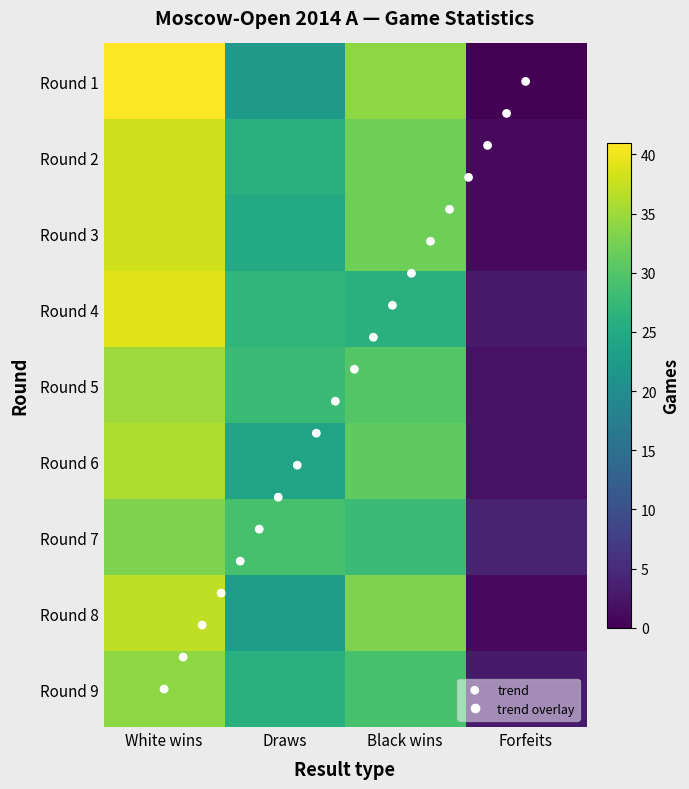

Reading right to left, what are all the values shown in this chart?

1: 0	34	22	41
2: 1	32	26	38
3: 1	32	25	38
4: 3	26	27	39
5: 2	30	28	35
6: 2	31	24	36
7: 4	28	29	33
8: 1	33	23	37
9: 3	29	26	34